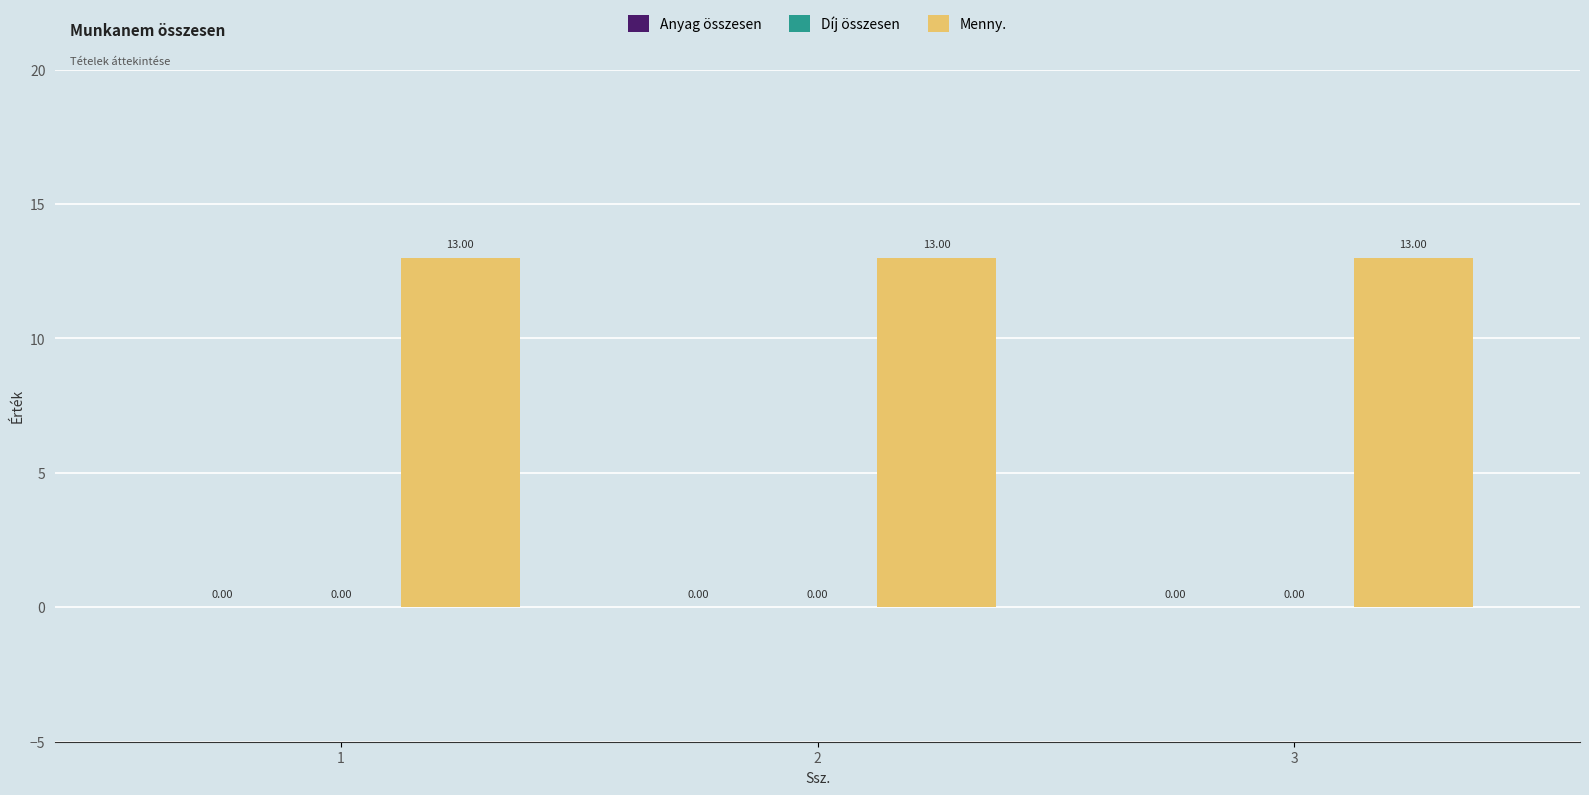

The value of Díj összesen at 2 is 0. True or false?

True